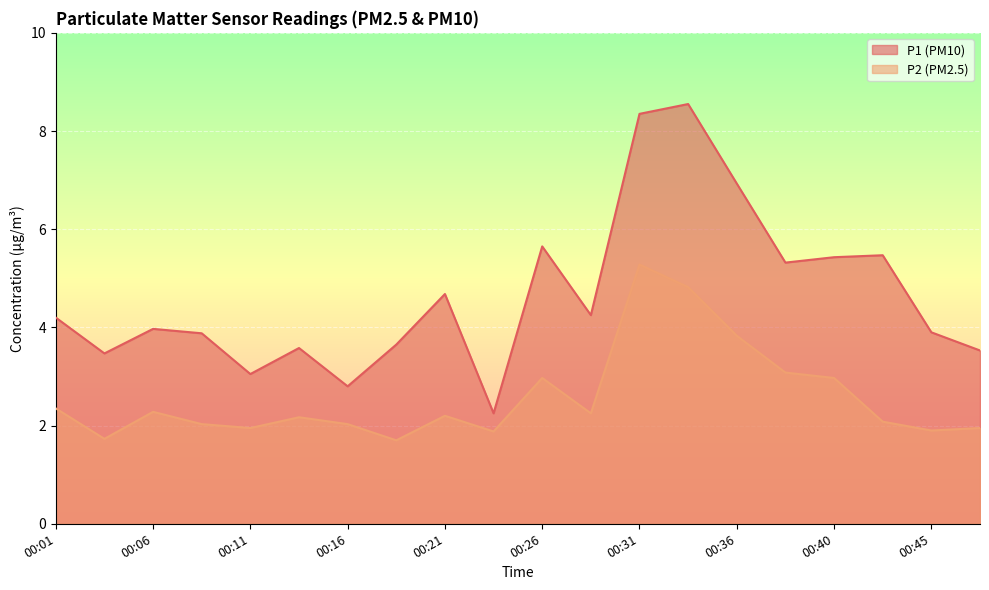

How many data points in P1 are less than 4?

10